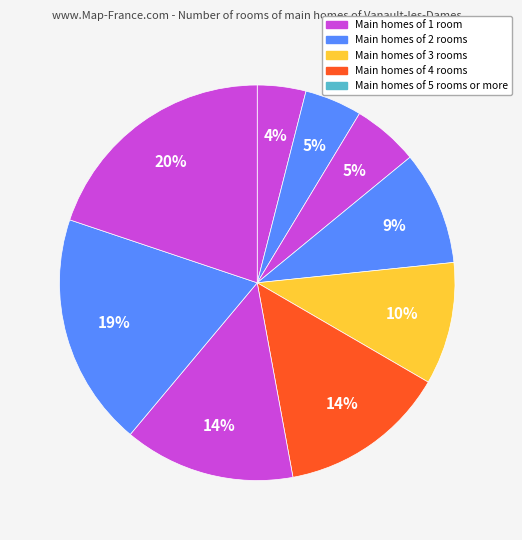

How many slices are in this pie chart?

9